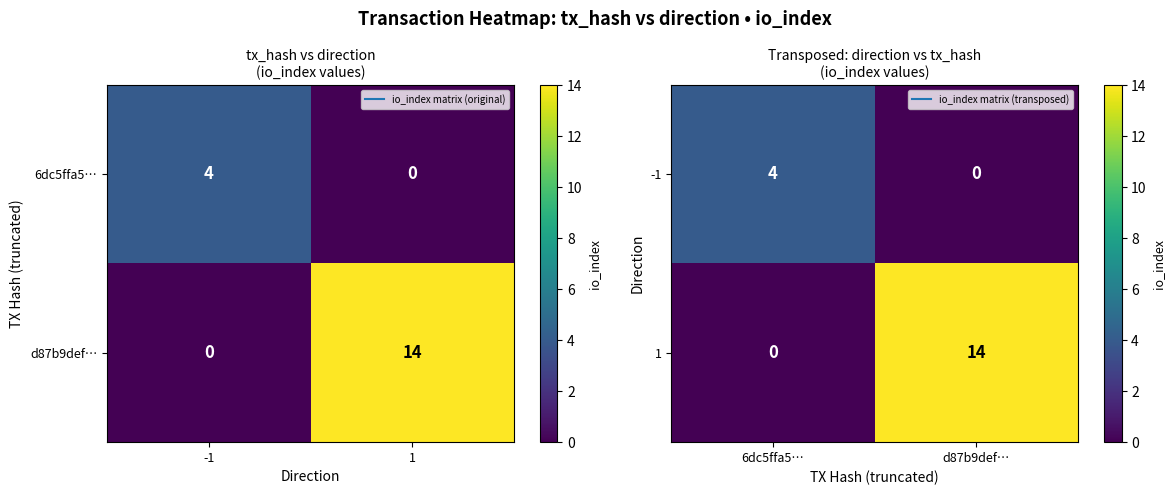

Is it true that 1 equals 14 at d87b9def…?

True